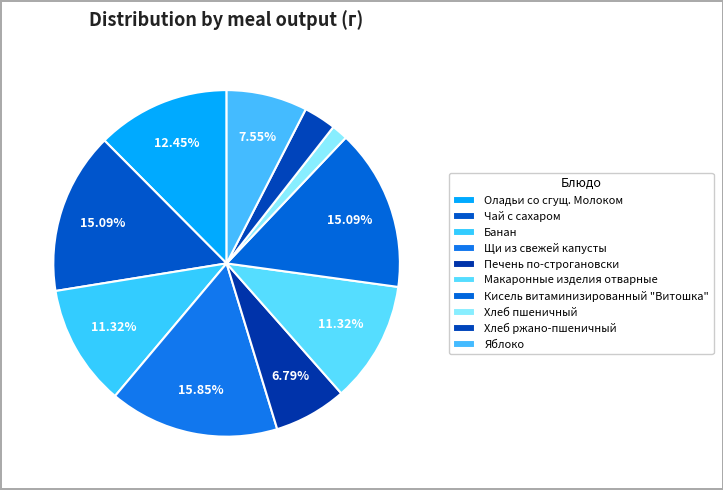

To the nearest percent, what is the combined percentage of Оладьи со сгущ. Молоком and Макаронные изделия отварные?

24%